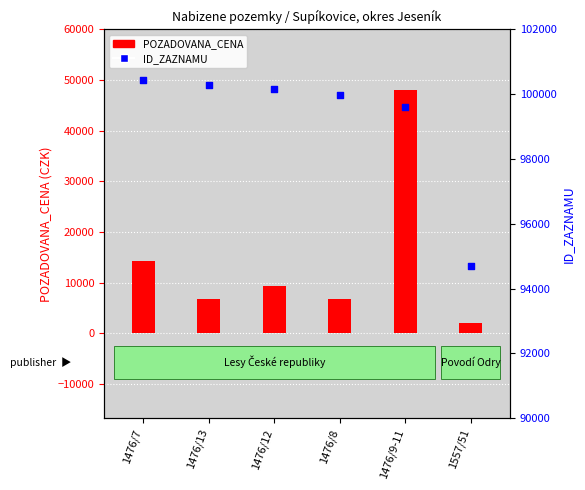

Which series reaches the maximum Y coordinate?

ID_ZAZNAMU